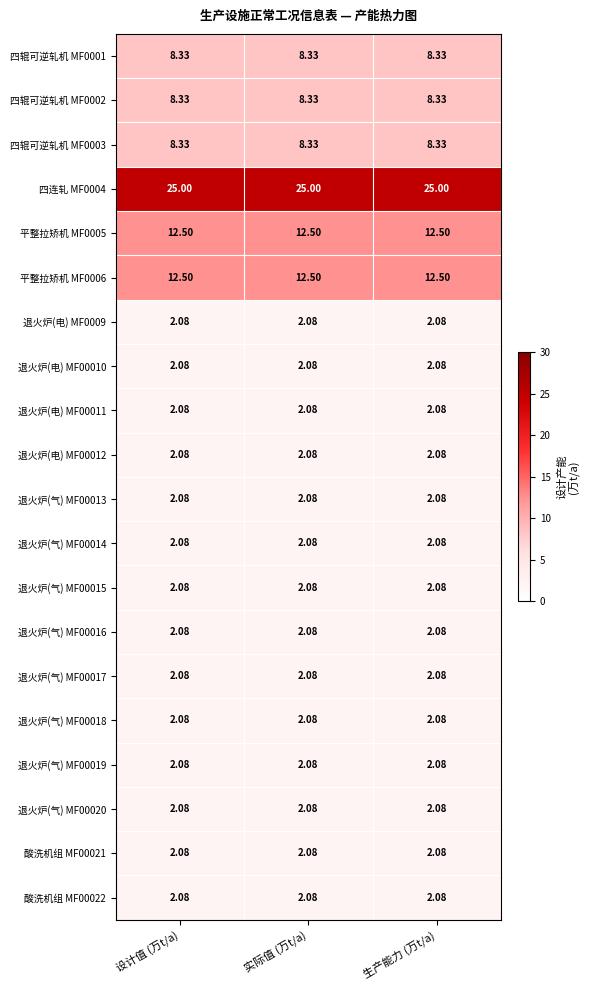

Is the value of 酸洗机组 MF00021 at 设计值 (万t/a) greater than the value of 四辊可逆轧机 MF0001 at 实际值 (万t/a)?

No